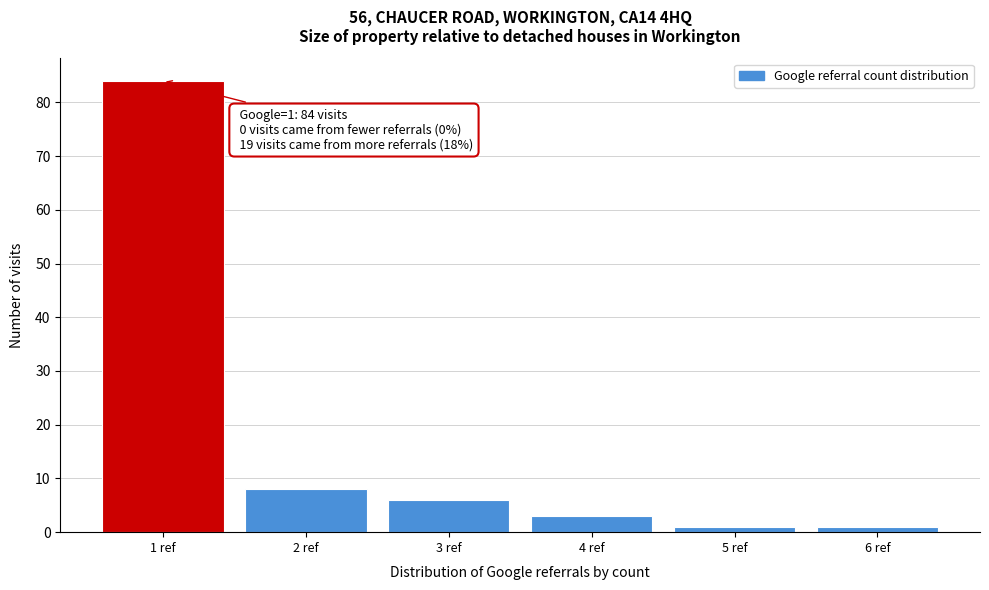

Over which range of the x-axis is the bar tallest?

0.5 to 1.5